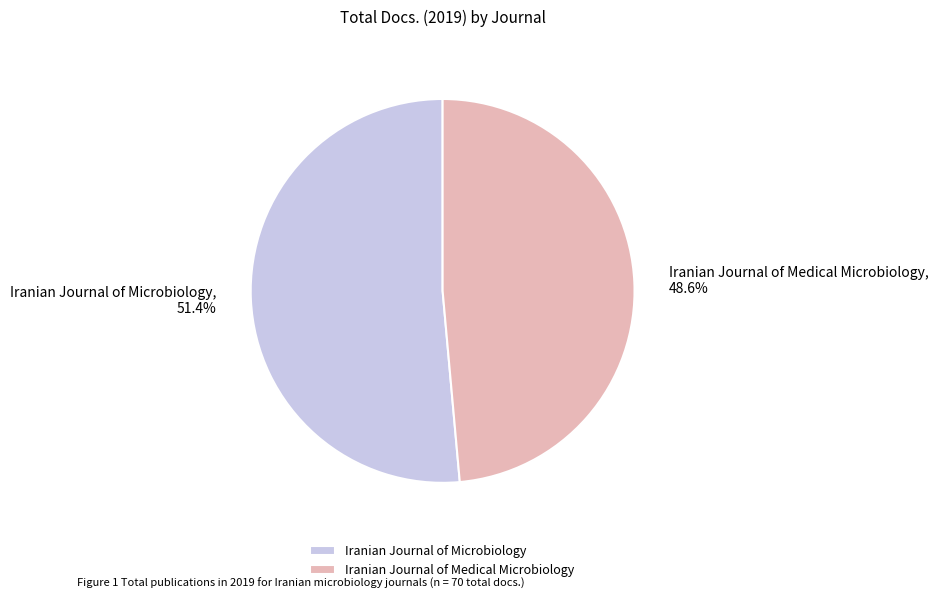

To the nearest percent, what is the average slice percentage?

50%